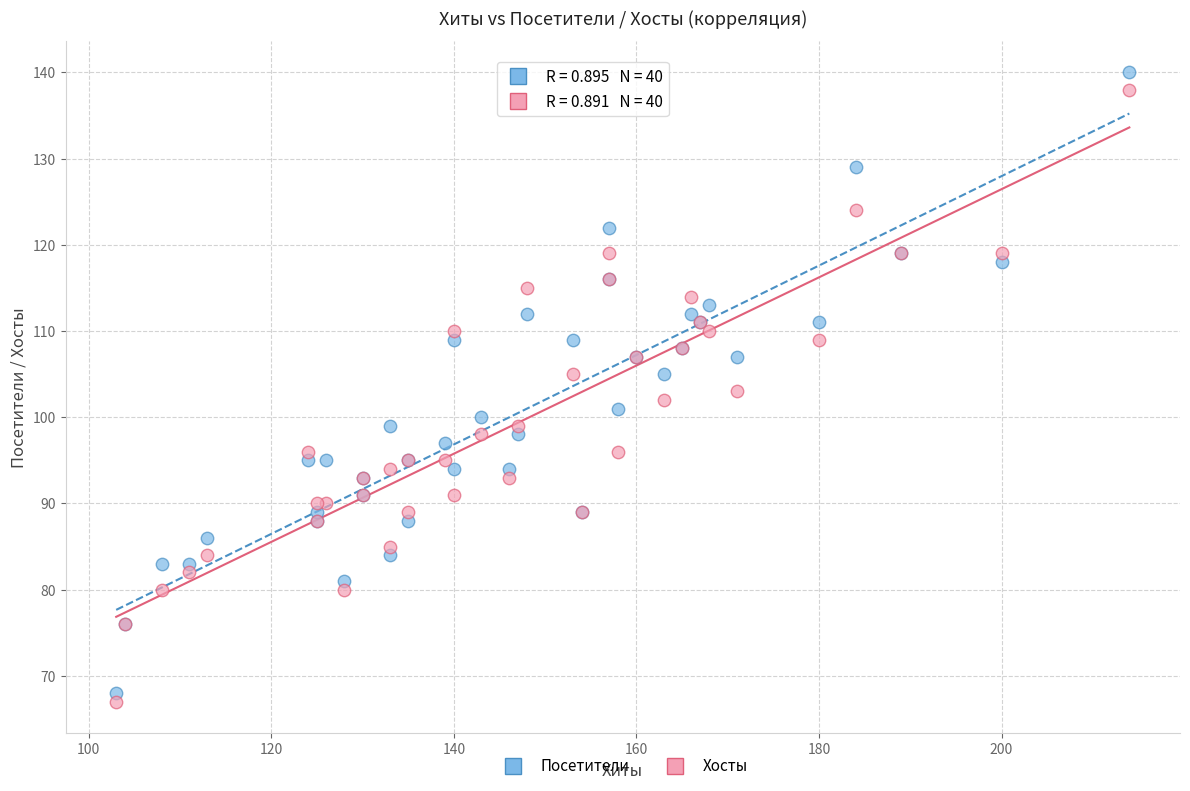

Which series has the widest spread of Y values?

Посетители